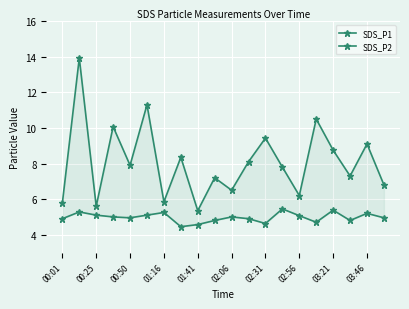

Which series changed the most between 12 and 13?

SDS_P1